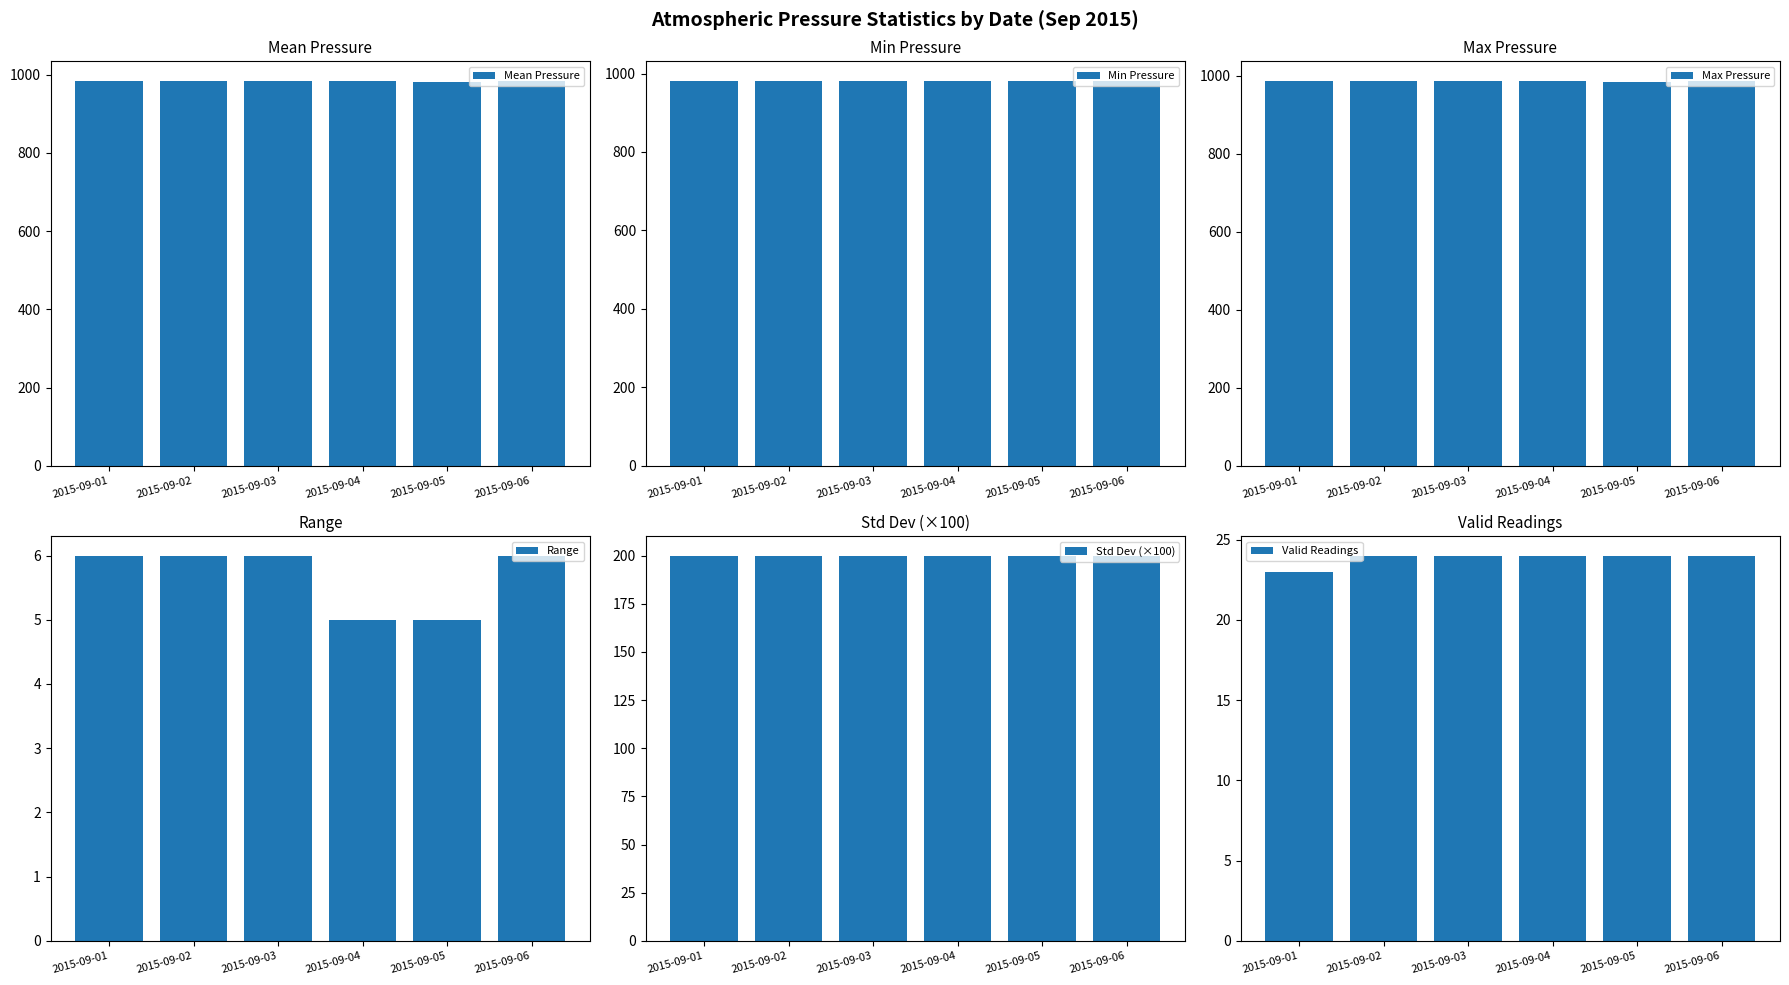

At how many categories does at least one series exceed 710?

6